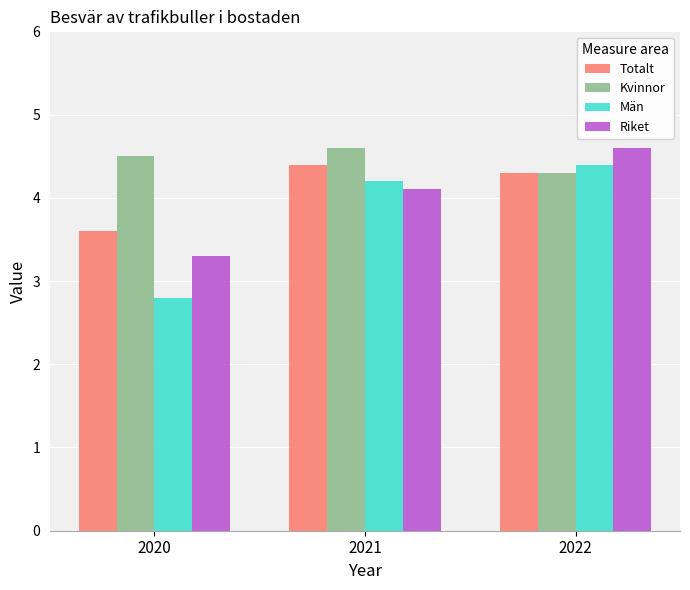

What are all the series names shown in the legend?

Totalt, Kvinnor, Män, Riket